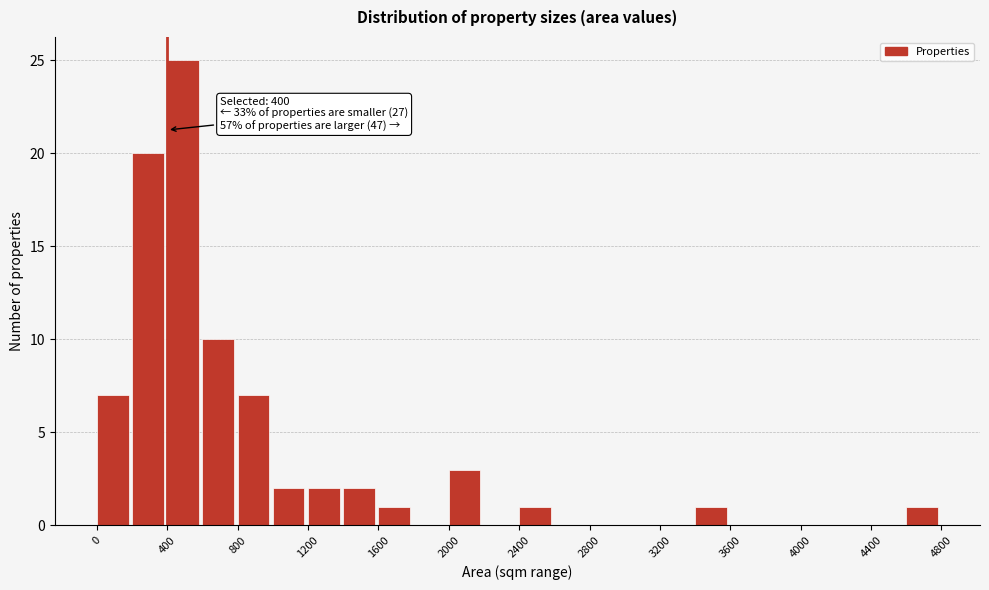

Over which range of the x-axis is the bar tallest?

400 to 600